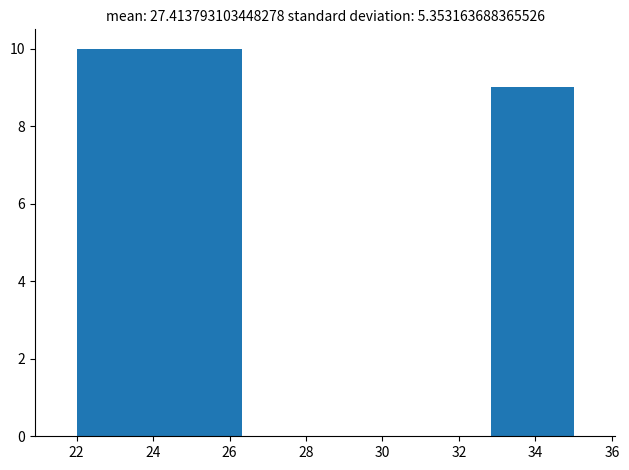

Reading left to right, list every bar in this chart as the range it spans on the x-axis followed by its height. Neither the bar edges nor the heights are printed on the chart, so give them approximately, as read against the axes.

22.0 to 24.2: 10
24.2 to 26.4: 10
26.4 to 28.6: 0
28.6 to 30.6: 0
30.6 to 32.8: 0
32.8 to 35.0: 9